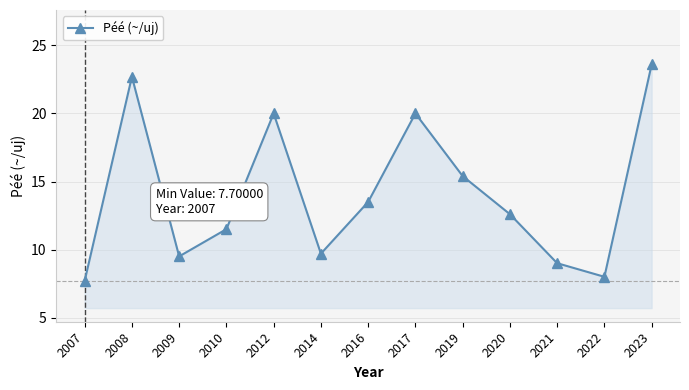

The value at 2021 is 9.0. True or false?

True